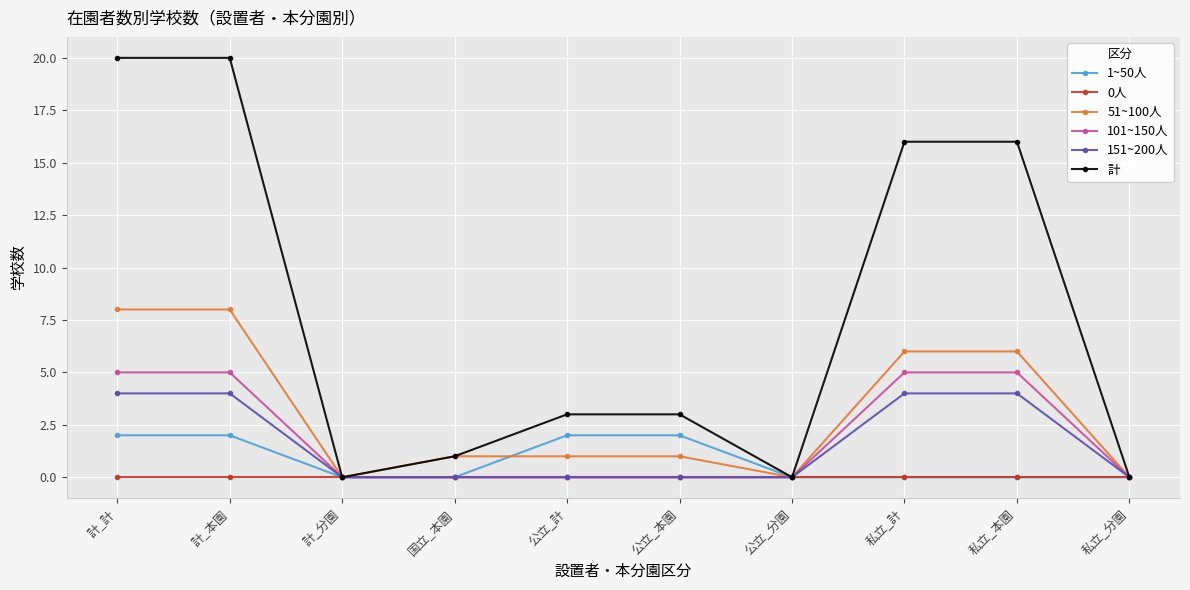

At how many categories does at least one series exceed 11?

4